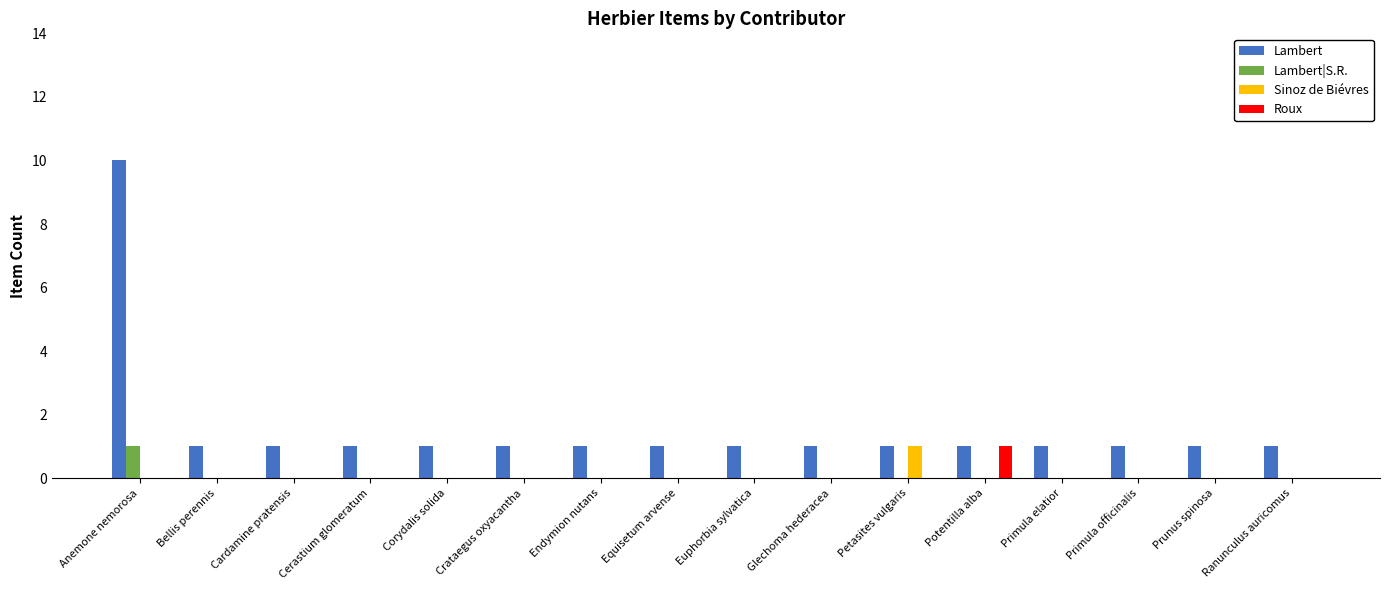

True or false: Roux has a value of 0 at Endymion nutans.

True